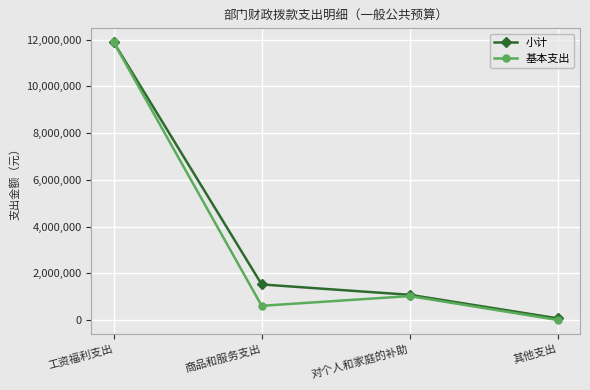

Where is 小计 nearest to the value 5977618?

商品和服务支出